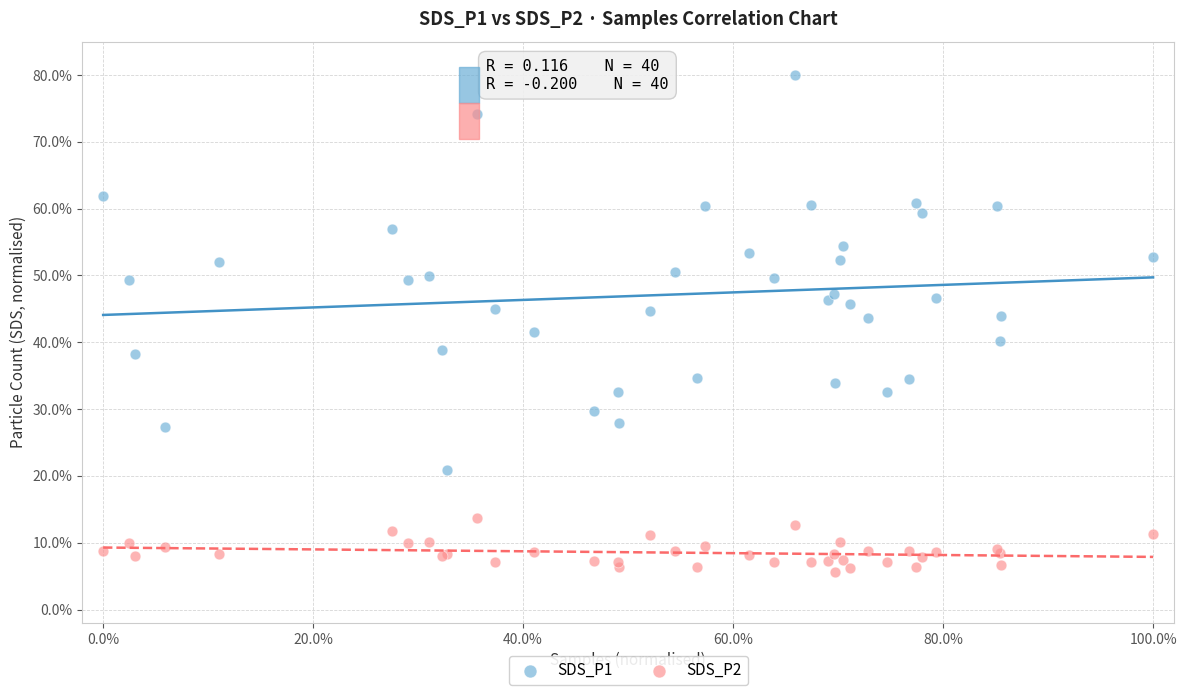

What are all the series names shown in the legend?

SDS_P1, SDS_P2